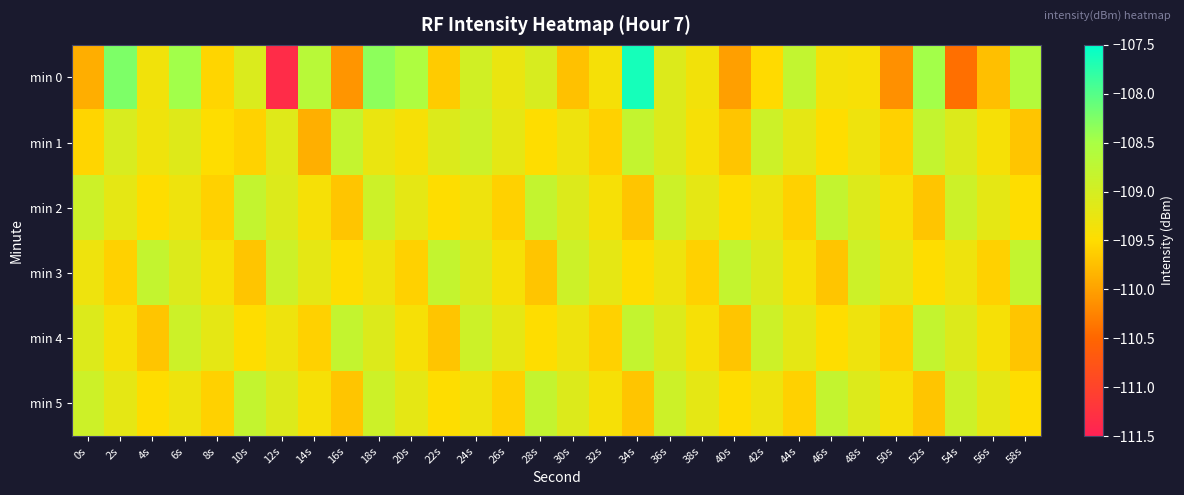

How many data points does each series have?

30